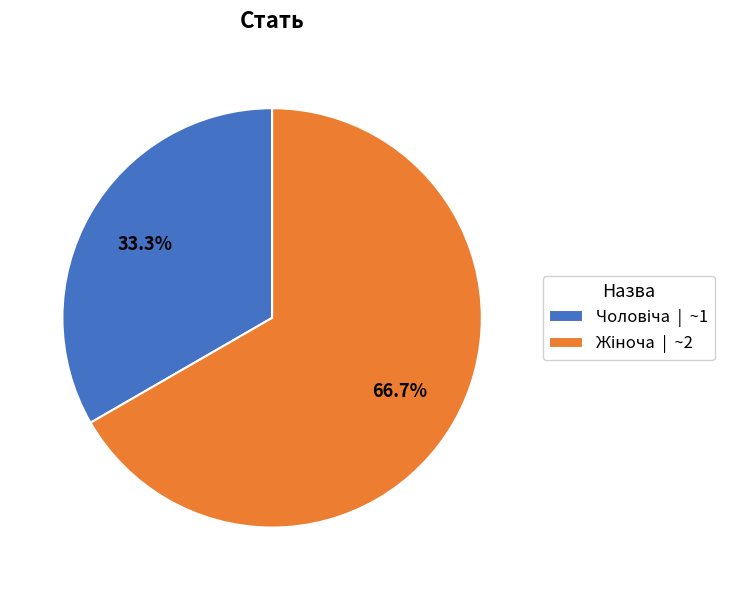

Is there any slice that represents more than half of the pie?

Yes